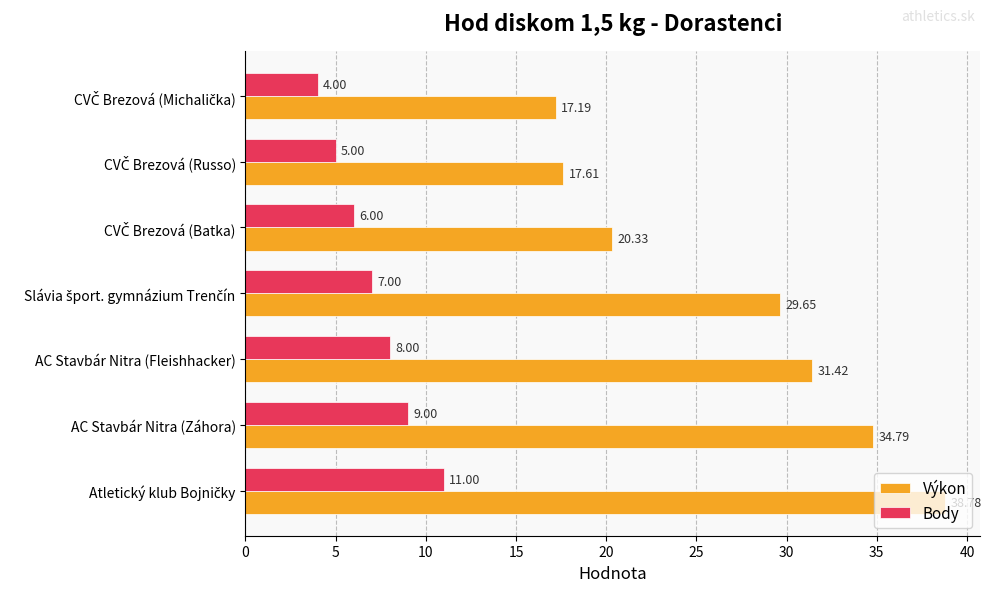

Count the Body values in the range 5 to 9.

5